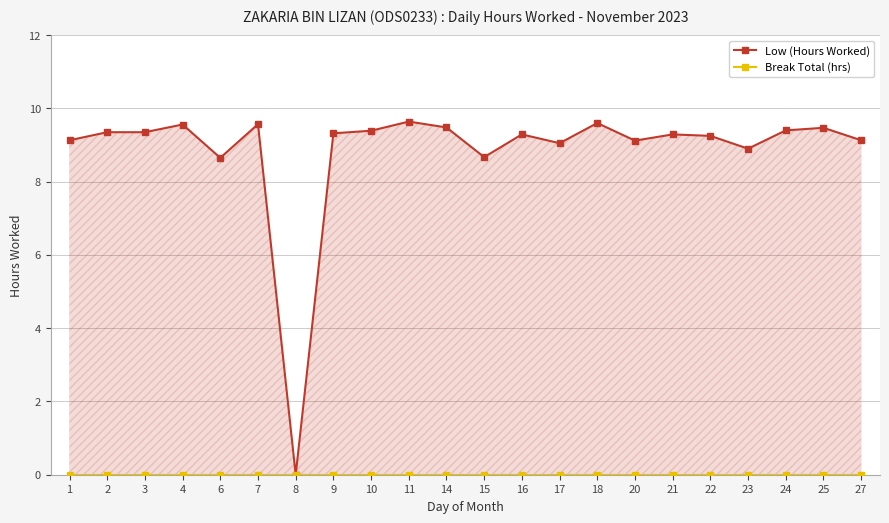

True or false: Break Total (hrs) and Low (Hours Worked) cross at least once.

False